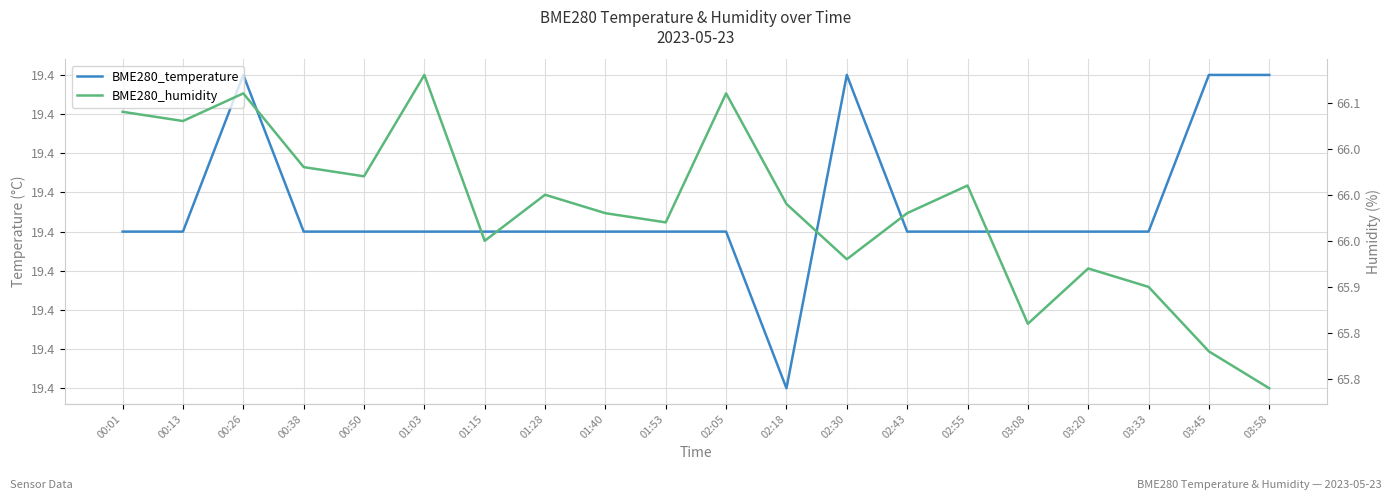

At which category is the sum across all series the highest?

01:03